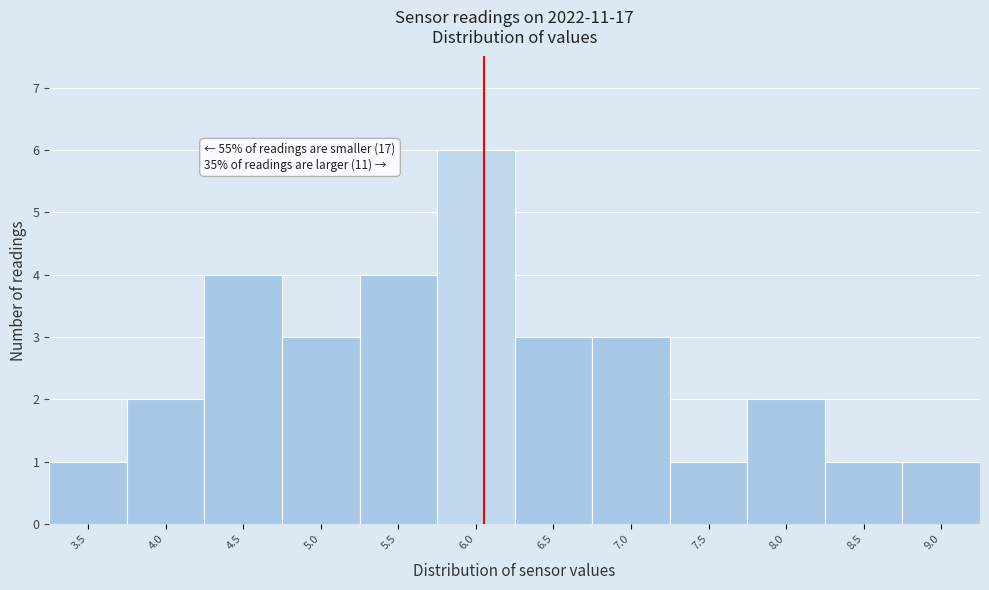

Reading left to right, what are all the values shown in this chart?

1	2	4	3	4	6	3	3	1	2	1	1